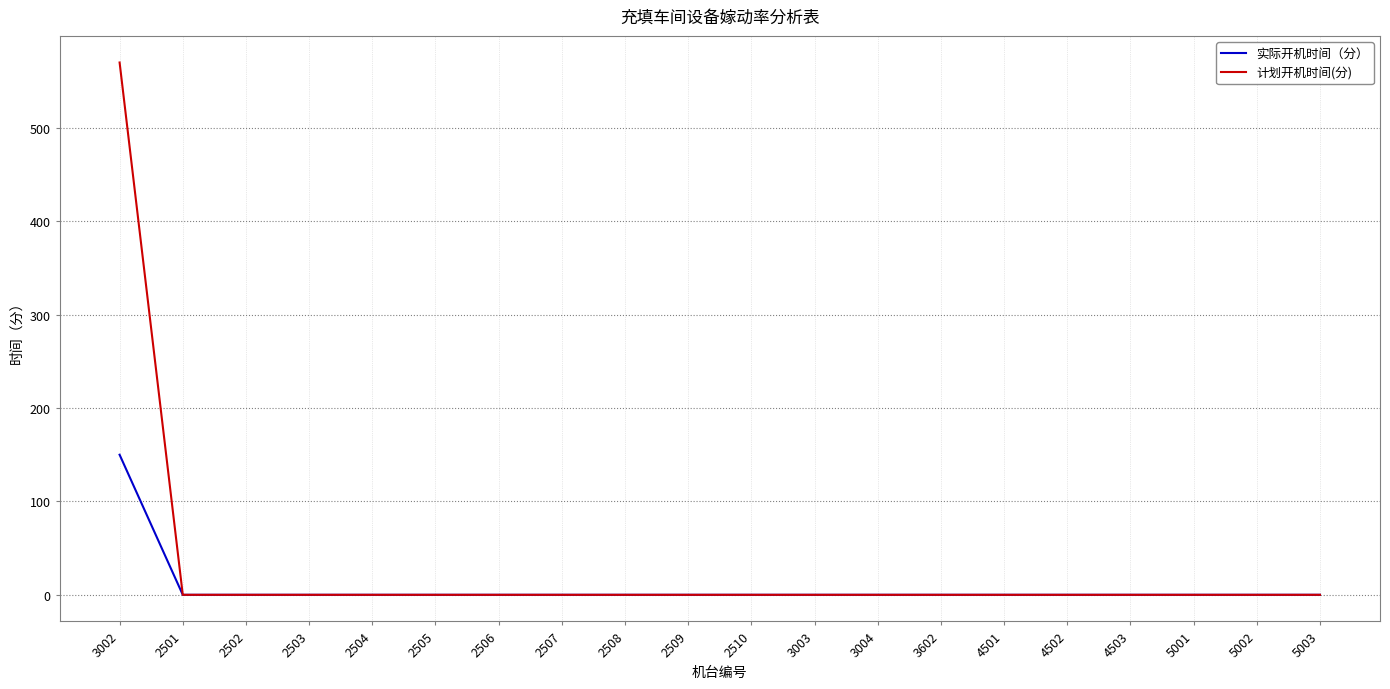

What is the greatest value displayed?

570